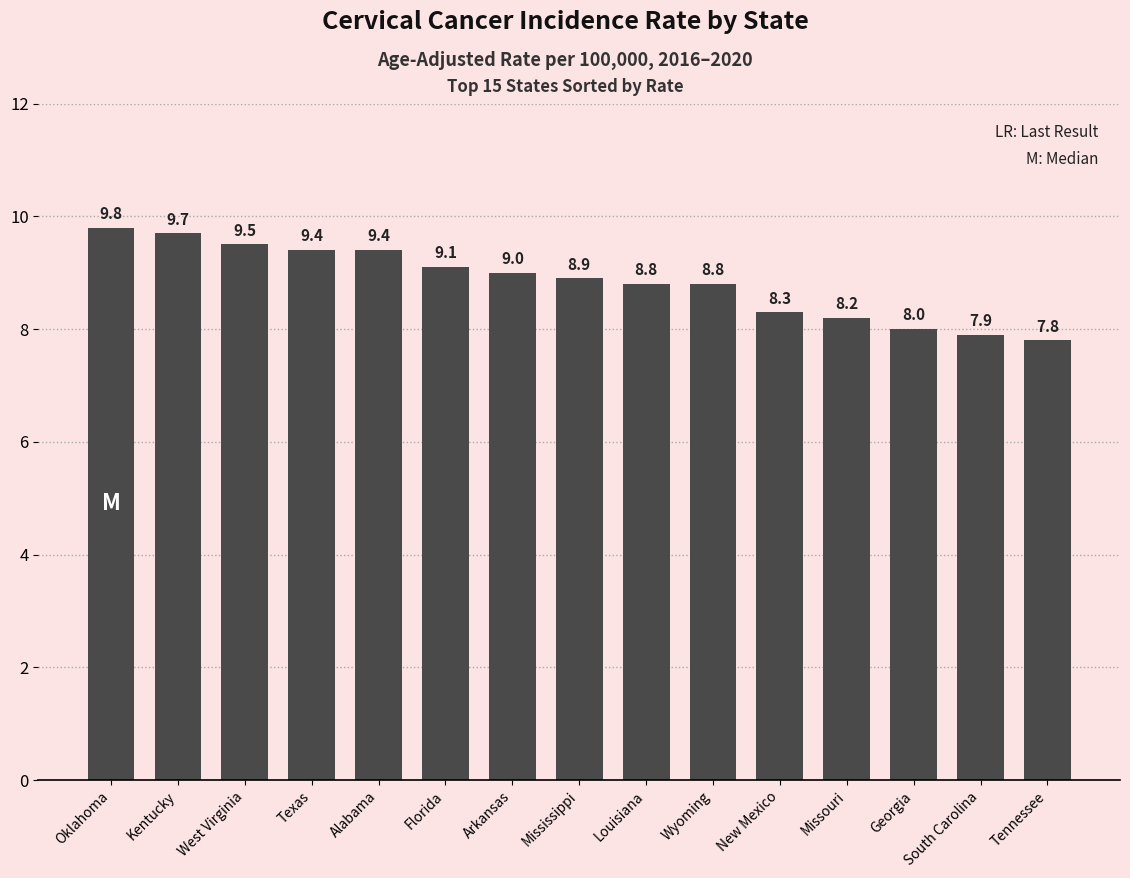

What position from the right is Texas?

12